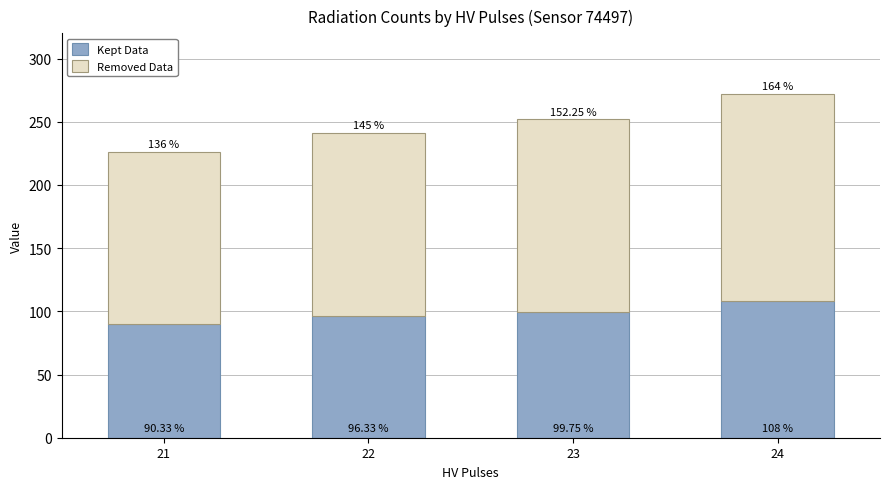

Rank the categories by Kept Data value from highest to lowest.

24, 23, 22, 21